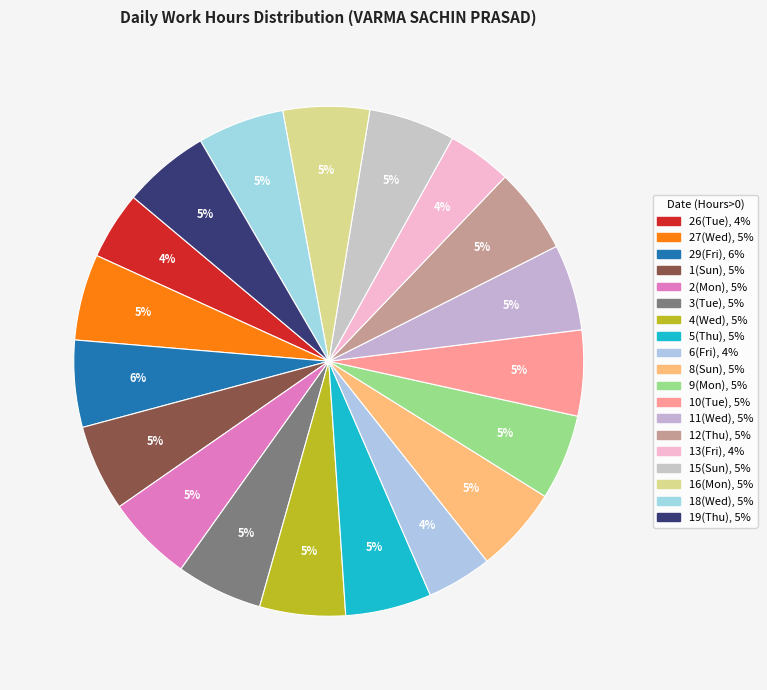

What is the largest slice in the pie chart?

29(Fri)